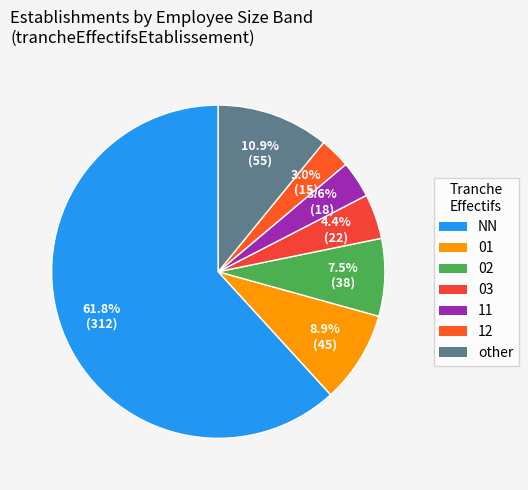

Which category has the smallest portion of the pie?

12